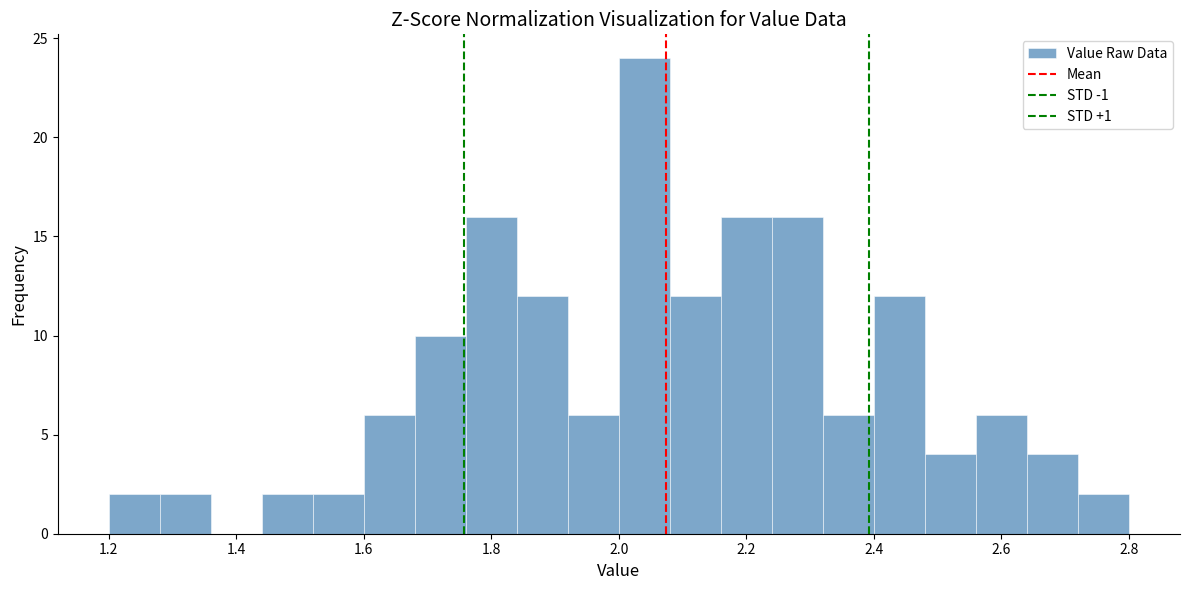

Reading left to right, list every bar in this chart as the range it spans on the x-axis followed by its height. The values are not printed on the chart, so give them approximately, as read against the axis.

1.20 to 1.28: 2
1.28 to 1.36: 2
1.36 to 1.44: 0
1.44 to 1.52: 2
1.52 to 1.60: 2
1.60 to 1.68: 6
1.68 to 1.76: 10
1.76 to 1.84: 16
1.84 to 1.92: 12
1.92 to 2.00: 6
2.00 to 2.08: 24
2.08 to 2.16: 12
2.16 to 2.24: 16
2.24 to 2.32: 16
2.32 to 2.40: 6
2.40 to 2.48: 12
2.48 to 2.56: 4
2.56 to 2.64: 6
2.64 to 2.72: 4
2.72 to 2.80: 2